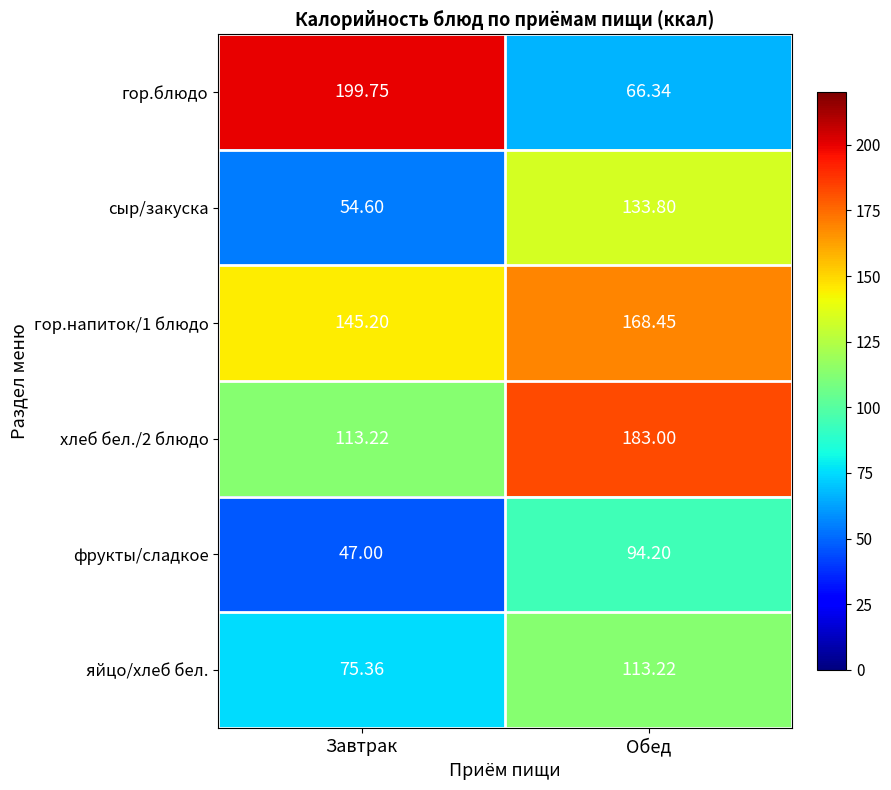

List the series in order of their peak value, lowest first.

фрукты/сладкое, яйцо/хлеб бел., сыр/закуска, гор.напиток/1 блюдо, хлеб бел./2 блюдо, гор.блюдо